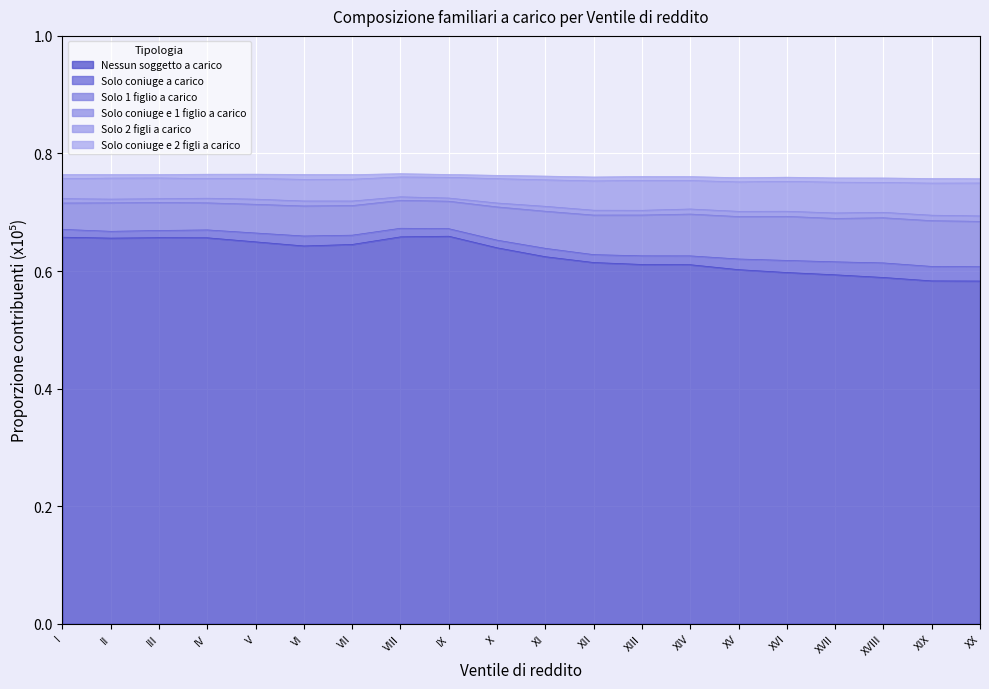

The value of Nessun soggetto a carico at IV is 0.2. True or false?

False